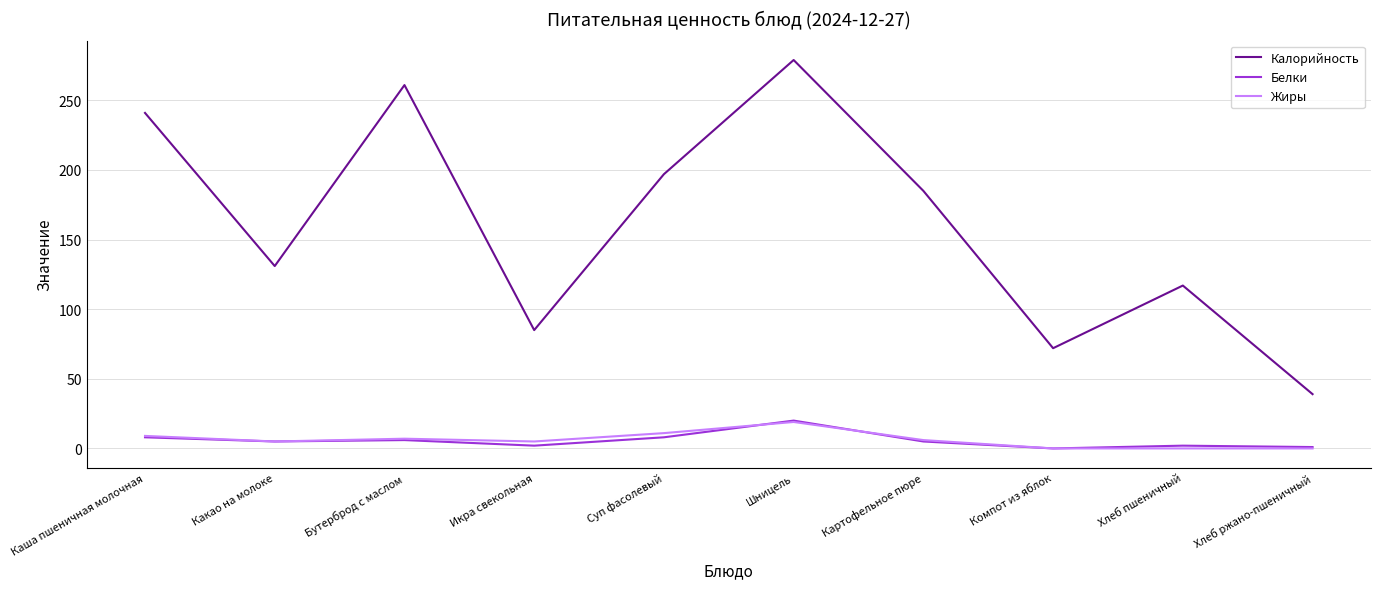

What is the difference between the maximum and minimum values in the Калорийность series?

240